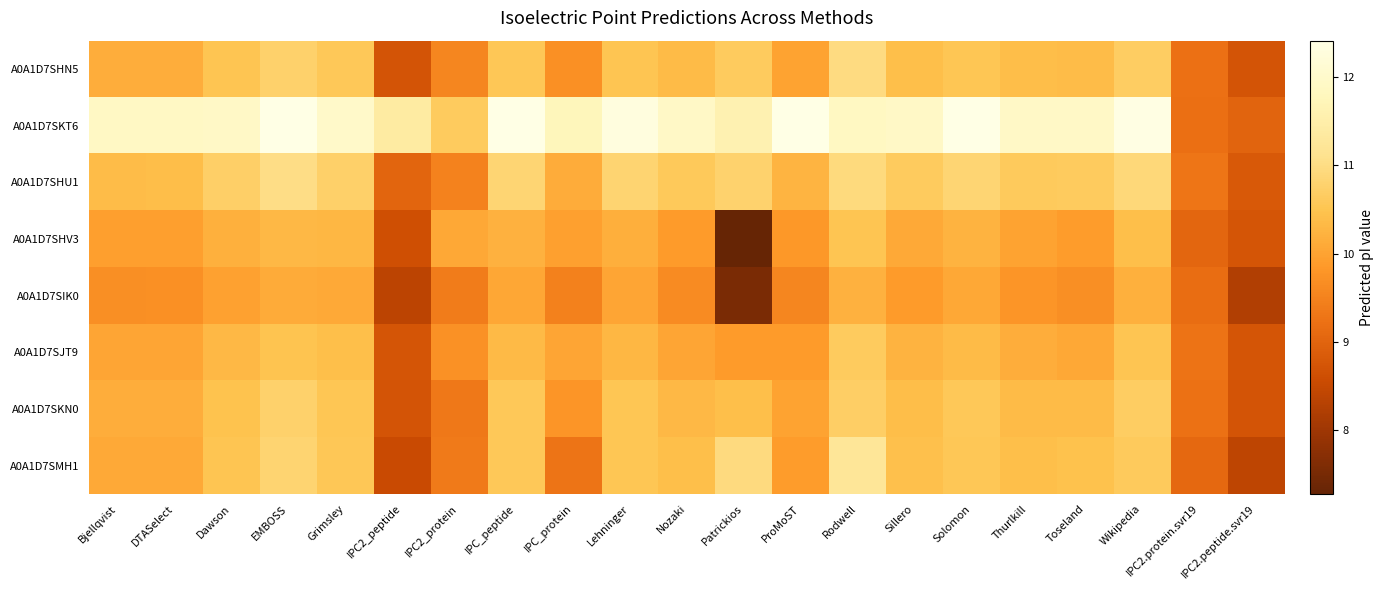

How many categories are shown in the chart?

21